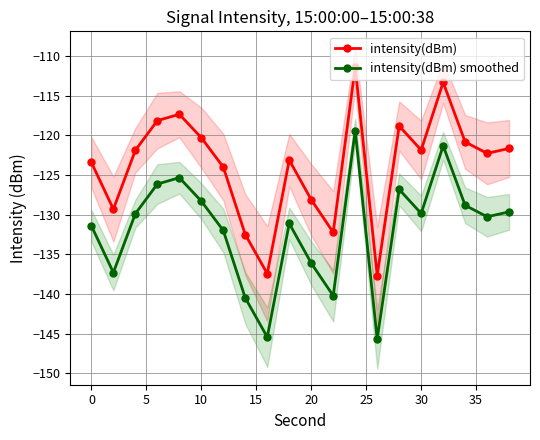

Does the chart have visible grid lines?

Yes